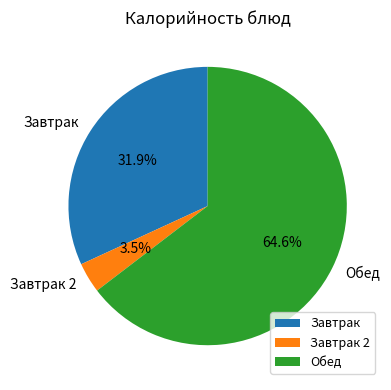

What is the largest slice in the pie chart?

Обед